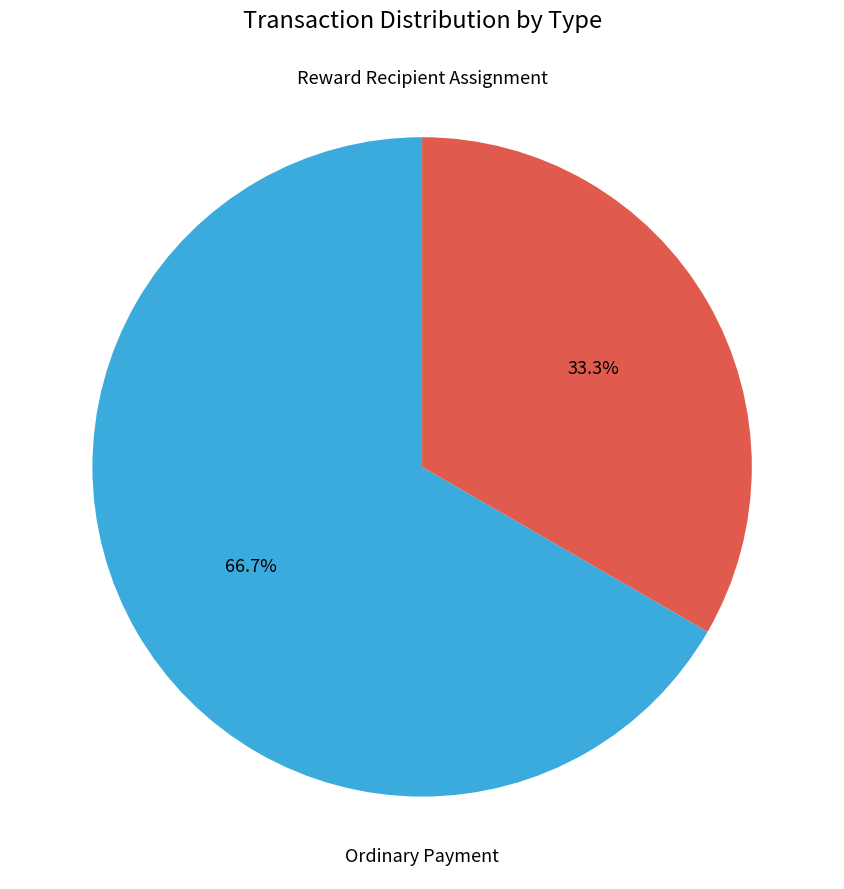

What percentage is NOT represented by Ordinary Payment?

33.3%